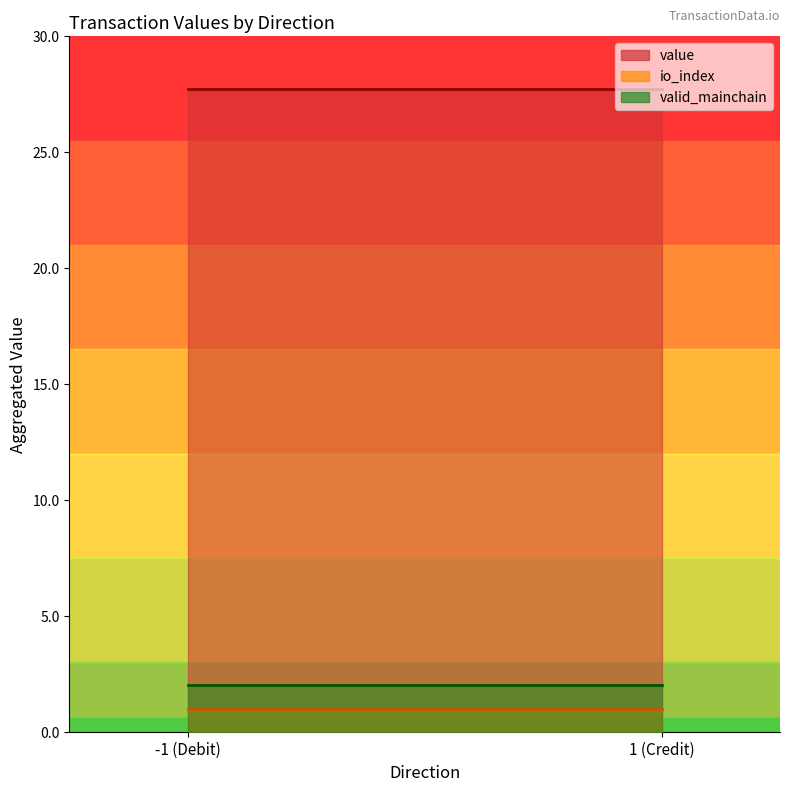

Does the chart display data point markers on the line(s)?

No